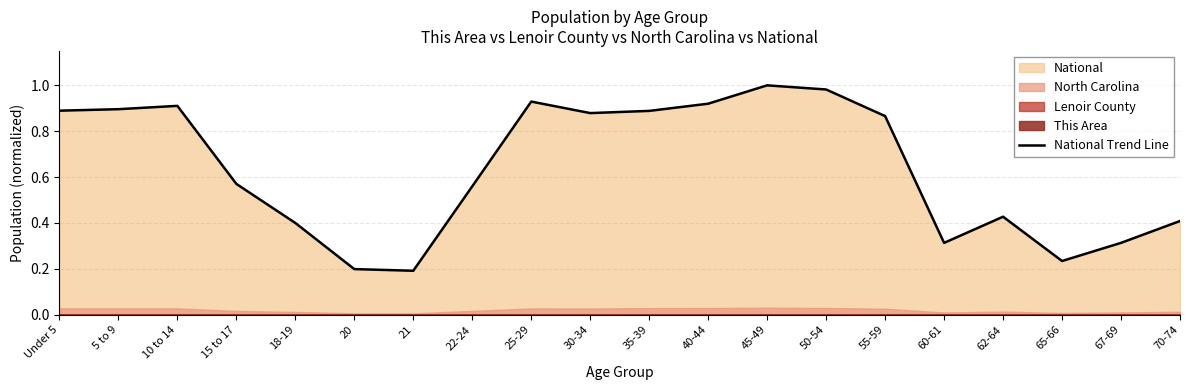

Which label corresponds to the smallest value in the chart?

21